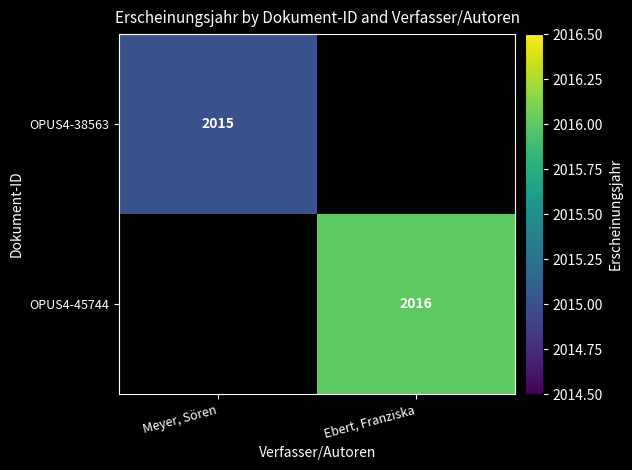

Which has a higher value, Meyer, Sören or Ebert, Franziska?

Ebert, Franziska